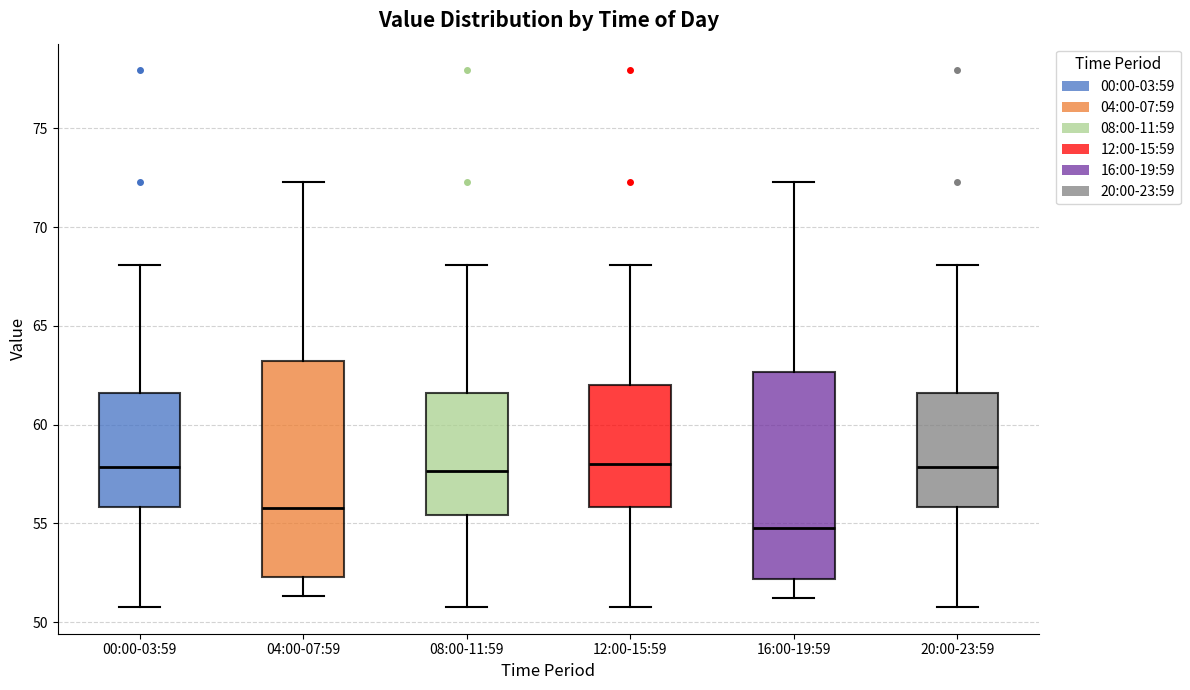

Reading left to right, transcribe this box plot: for each box, give where its median line is, the range the box spans, and where its two whiskers end, as read against the y-axis. The values are not printed on the chart, so give them approximately, as read against the axis.

00:00-03:59: median 58.0, box 56.0 to 61.5, whiskers 51.0 to 68.0
04:00-07:59: median 56.0, box 52.5 to 63.0, whiskers 51.5 to 72.5
08:00-11:59: median 57.5, box 55.5 to 61.5, whiskers 51.0 to 68.0
12:00-15:59: median 58.0, box 56.0 to 62.0, whiskers 51.0 to 68.0
16:00-19:59: median 55.0, box 52.0 to 62.5, whiskers 51.0 to 72.5
20:00-23:59: median 58.0, box 56.0 to 61.5, whiskers 51.0 to 68.0